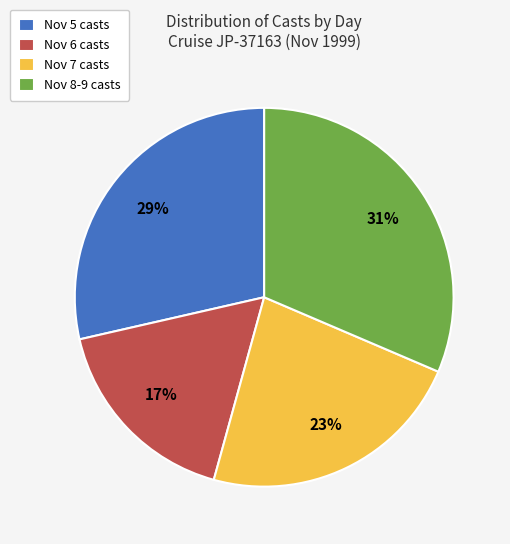

Is there a majority slice in this chart?

No